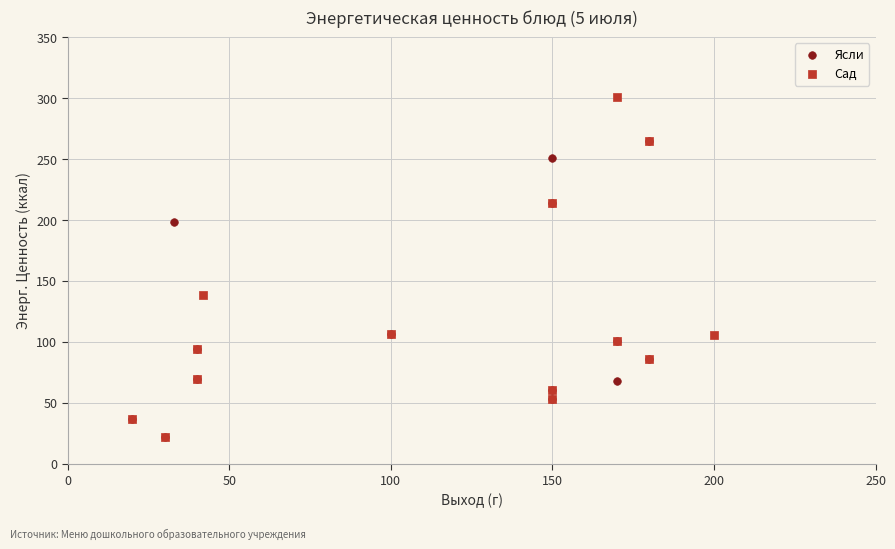

Which series reaches the maximum Y coordinate?

Сад